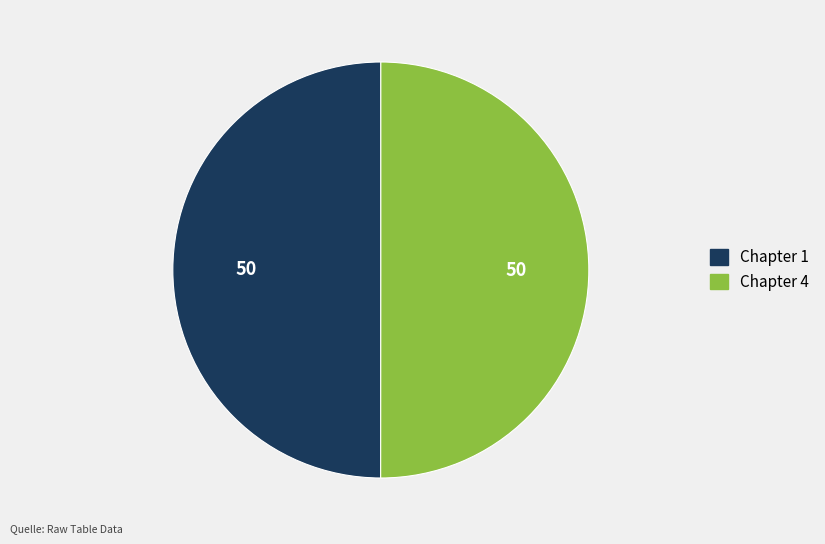

Is the sum of Chapter 4 and Chapter 1 greater than half?

Yes